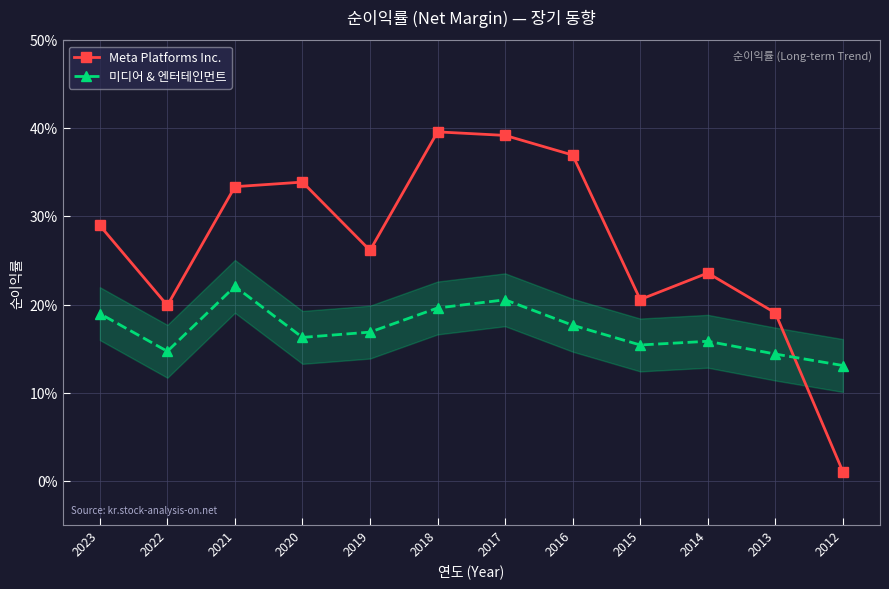

True or false: Meta Platforms Inc. has a value of 0.5 at 2023.

False